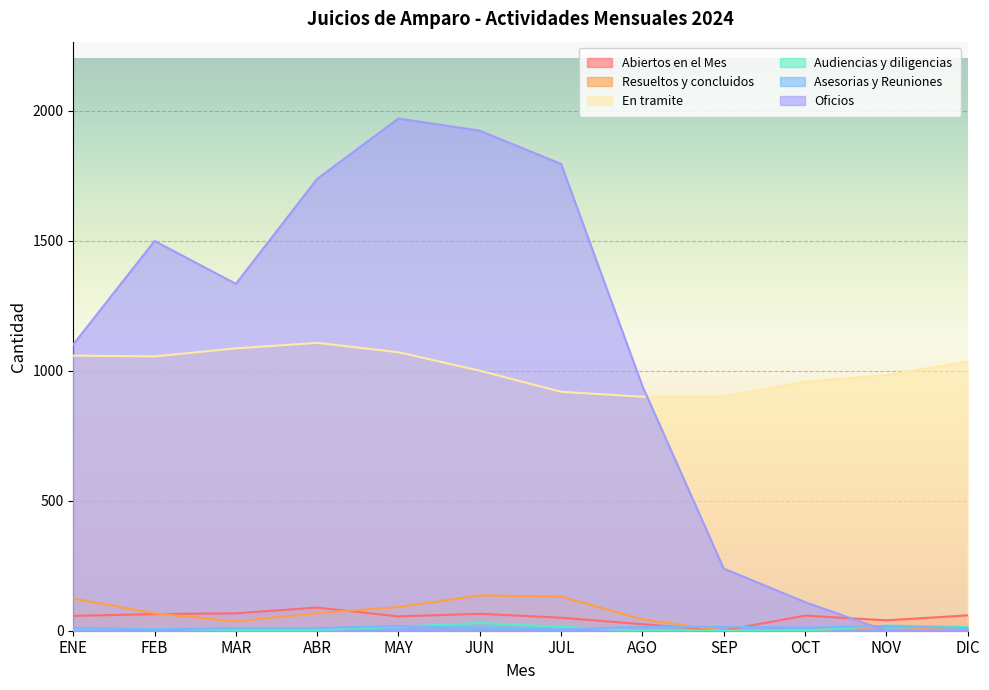

Is it true that Abiertos en el Mes equals 50 at JUL?

True